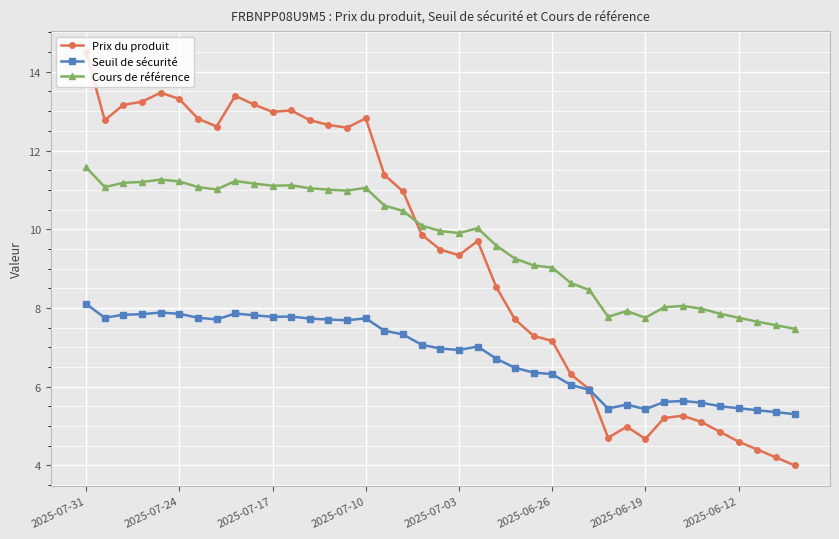

What is the smallest value displayed?

4.0